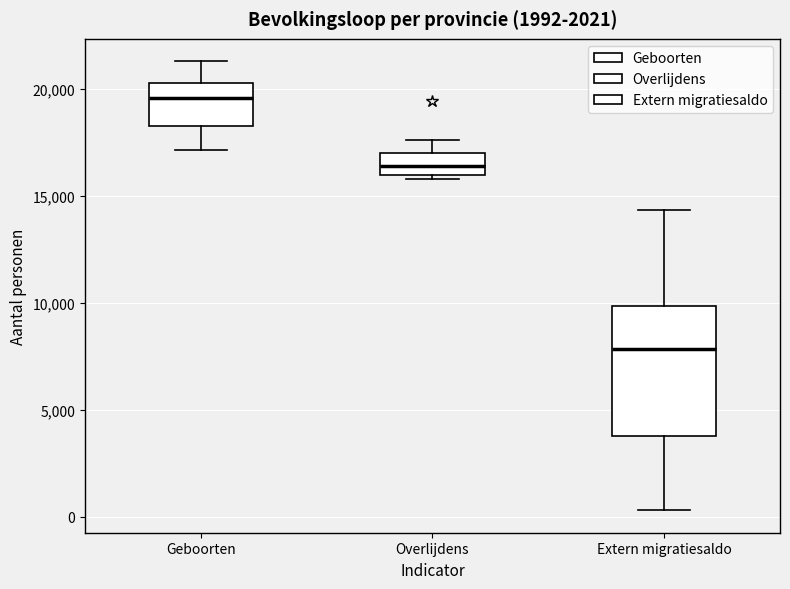

Reading left to right, read every box against the y-axis: the position of its median line, the range the box covers, and the ends of its whiskers. The values are not printed on the chart, so give them approximately, as read against the axis.

Geboorten: median 19500, box 18000 to 20000, whiskers 17000 to 21500
Overlijdens: median 16500, box 16000 to 17000, whiskers 16000 (just below the box's lower edge) to 17500
Extern migratiesaldo: median 8000, box 4000 to 10000, whiskers 500 to 14500